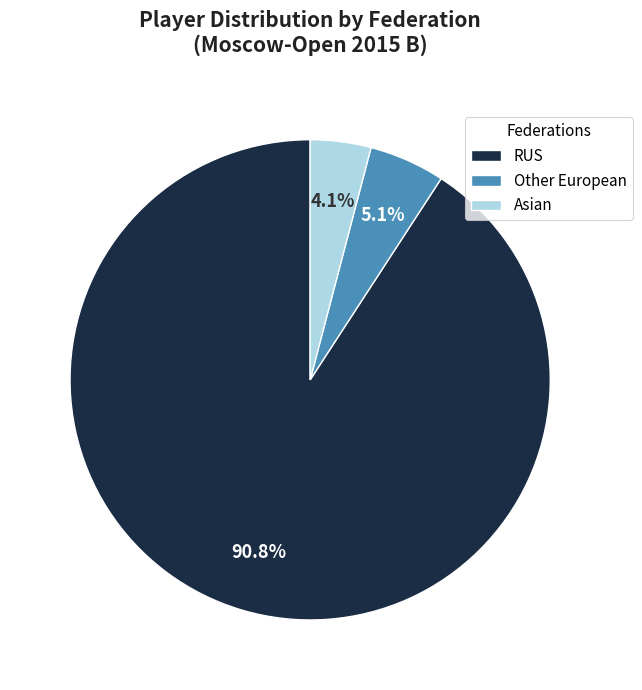

How much of the chart is everything except Asian?

95.9%